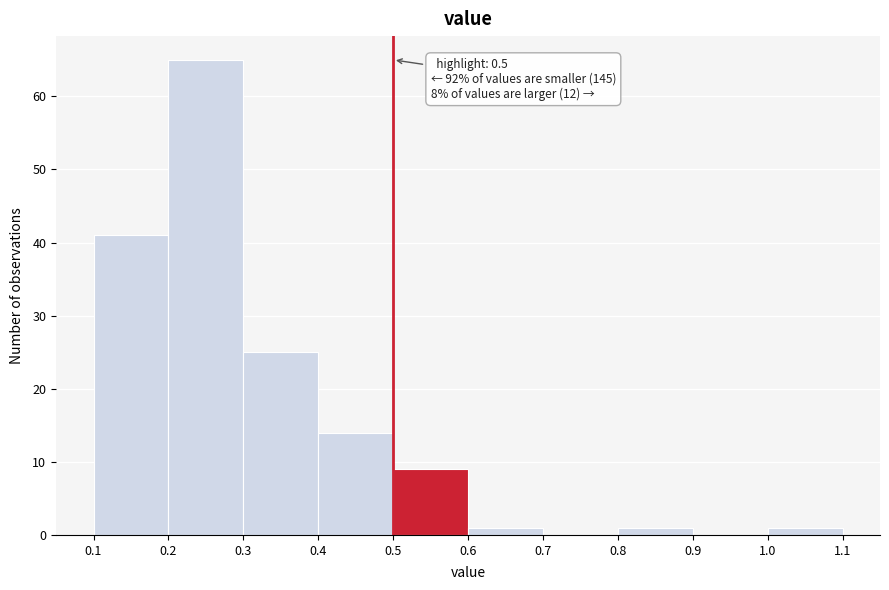

Which range on the x-axis has the tallest bar?

0.2 to 0.3